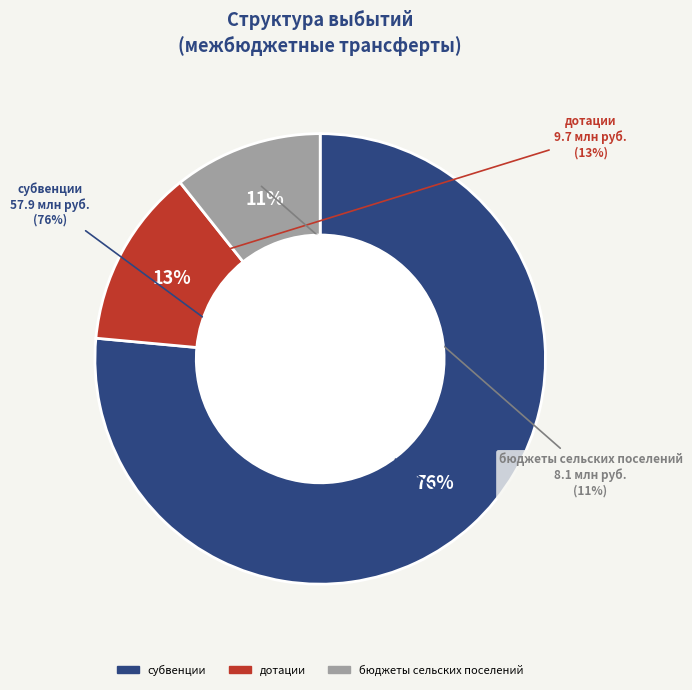

True or false: бюджеты сельских поселений accounts for 17% of the total.

False